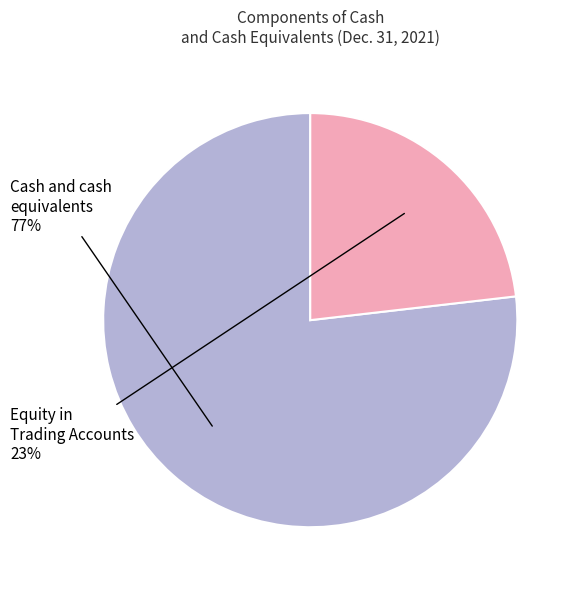

To the nearest percent, what is the combined percentage of Cash and cash equivalents and Equity in Trading Accounts?

100%